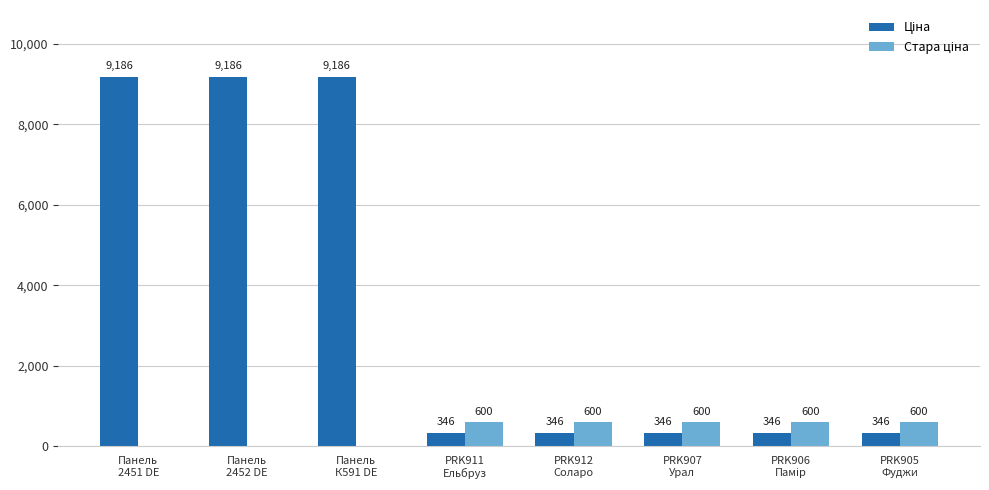

How many groups of bars are there?

8